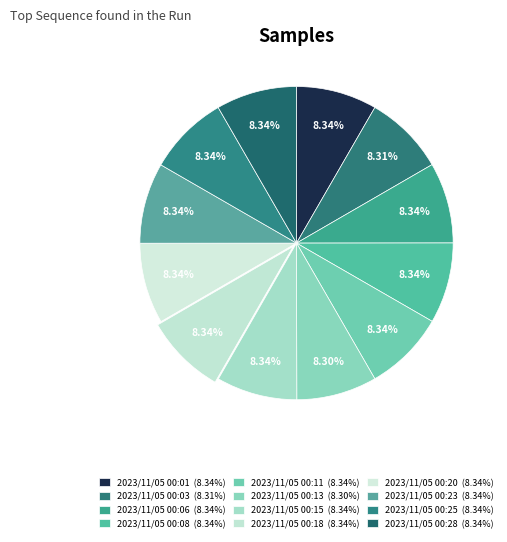

Do 2023/11/05 00:20 and 2023/11/05 00:03 together represent more than half of the pie?

No